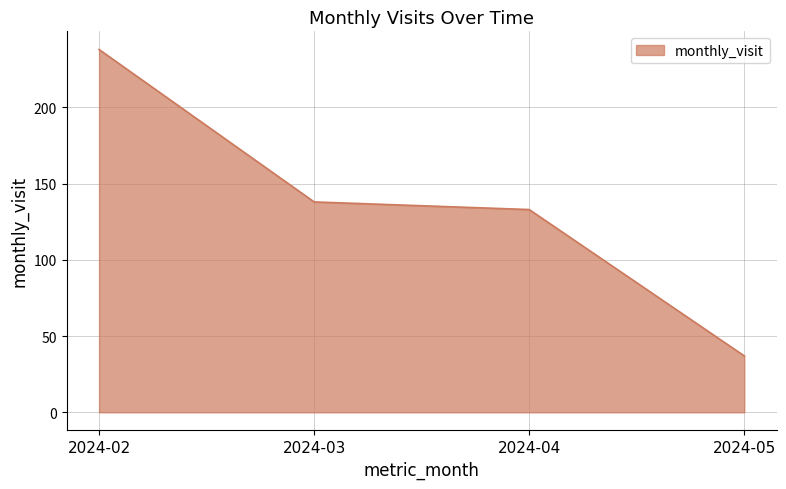

How many series are shown in this chart?

1